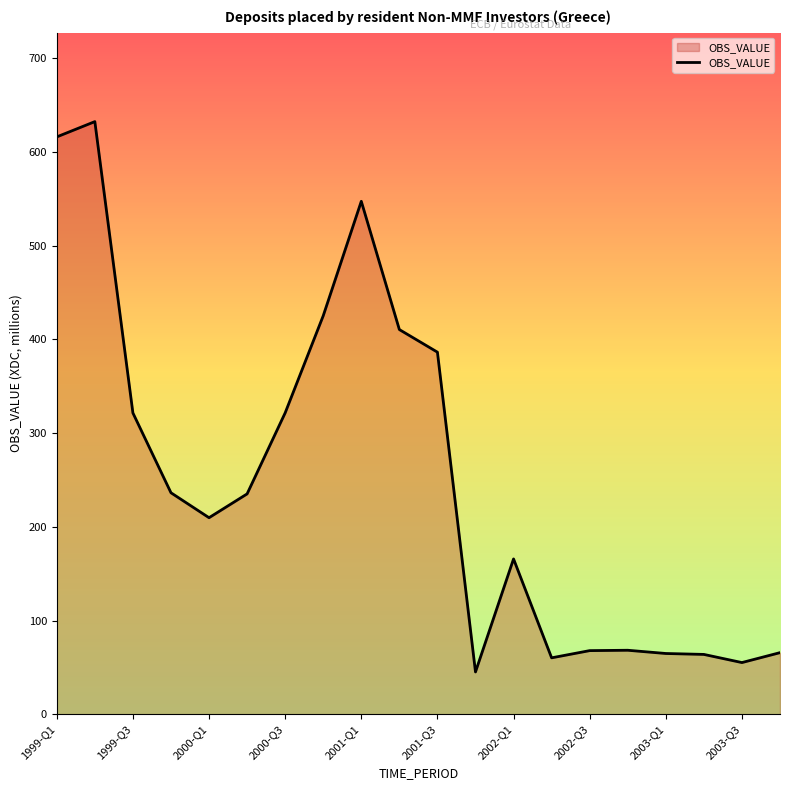

What is the smallest value displayed?

45.1